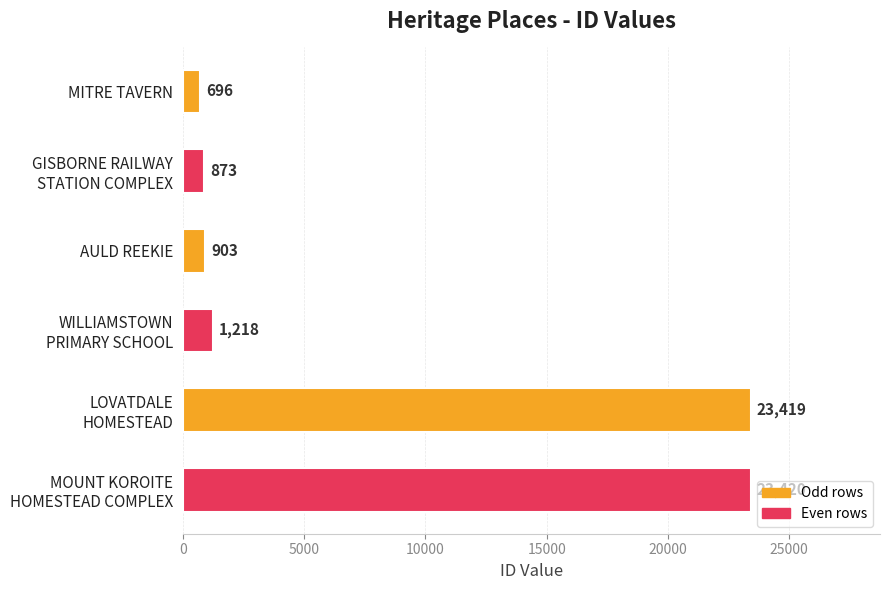

True or false: the data shows 903 at AULD REEKIE.

True